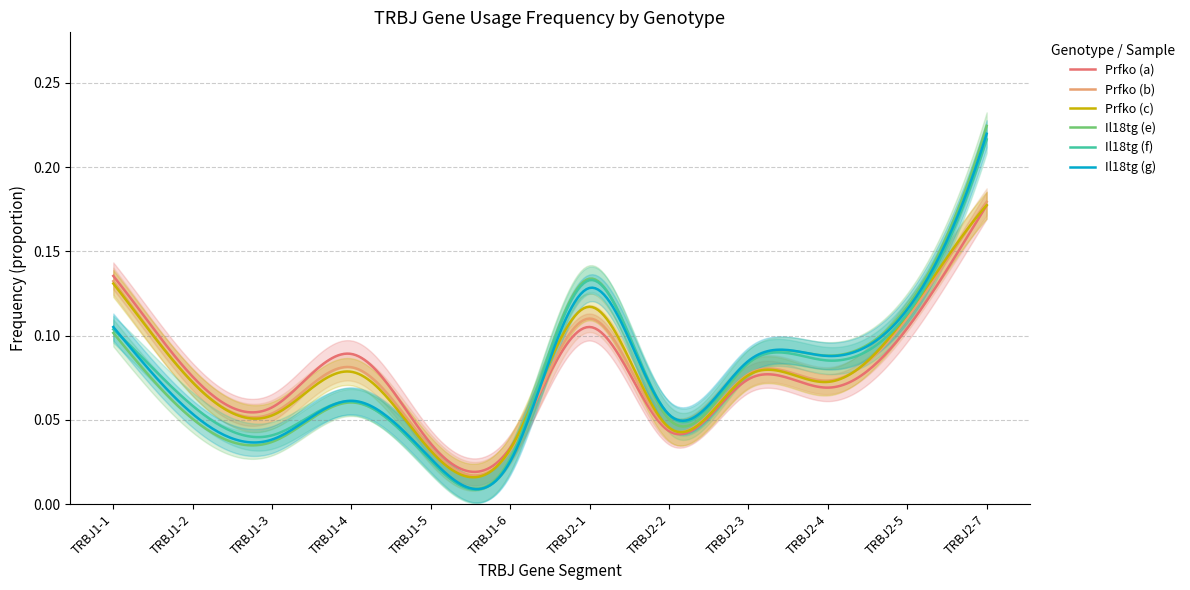

Reading left to right, list all the values displayed in this chart.

Prfko_a: 0.1	0.1	0.1	0.1	0.0	0.0	0.1	0.0	0.1	0.1	0.1	0.2
Prfko_b: 0.1	0.1	0.1	0.1	0.0	0.0	0.1	0.0	0.1	0.1	0.1	0.2
Prfko_c: 0.1	0.1	0.1	0.1	0.0	0.0	0.1	0.0	0.1	0.1	0.1	0.2
Il18tg_e: 0.1	0.1	0.0	0.1	0.0	0.0	0.1	0.1	0.1	0.1	0.1	0.2
Il18tg_f: 0.1	0.1	0.0	0.1	0.0	0.0	0.1	0.1	0.1	0.1	0.1	0.2
Il18tg_g: 0.1	0.1	0.0	0.1	0.0	0.0	0.1	0.1	0.1	0.1	0.1	0.2